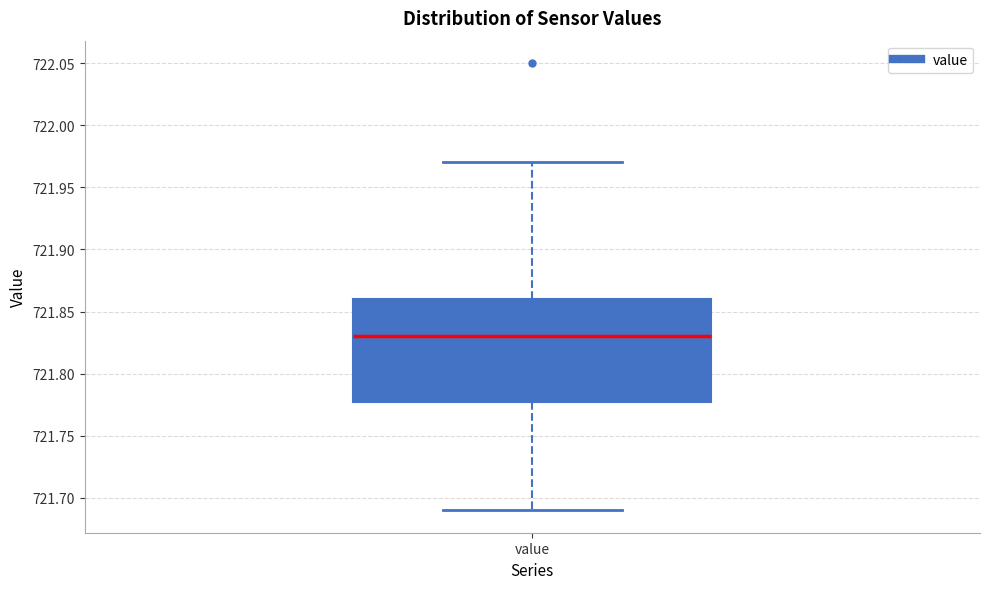

Transcribe this box plot: give where the median line is, the range the box spans, and where the two whiskers end, as read against the y-axis. The values are not printed on the chart, so give them approximately, as read against the axis.

median 721.83, box 721.78 to 721.86, whiskers 721.69 to 721.97